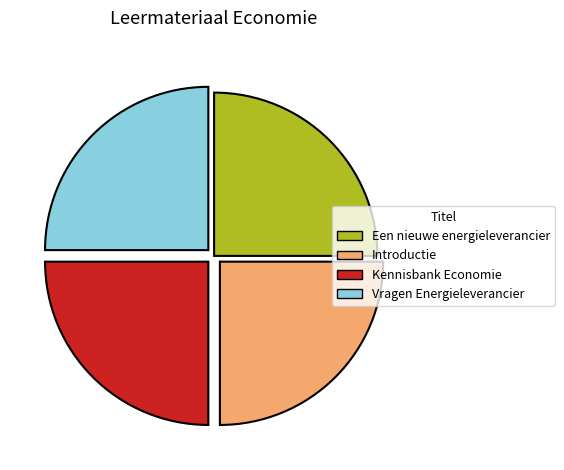

True or false: Introductie accounts for 25% of the total.

True